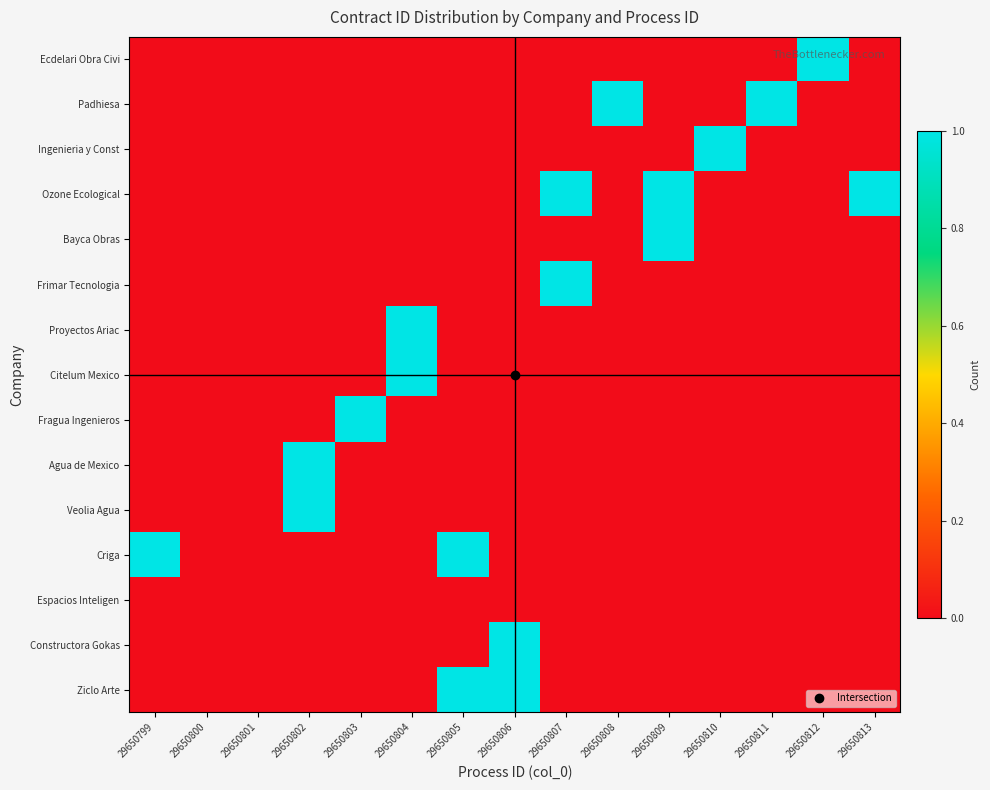

Between 29650799 and 29650811, which is larger?

29650799